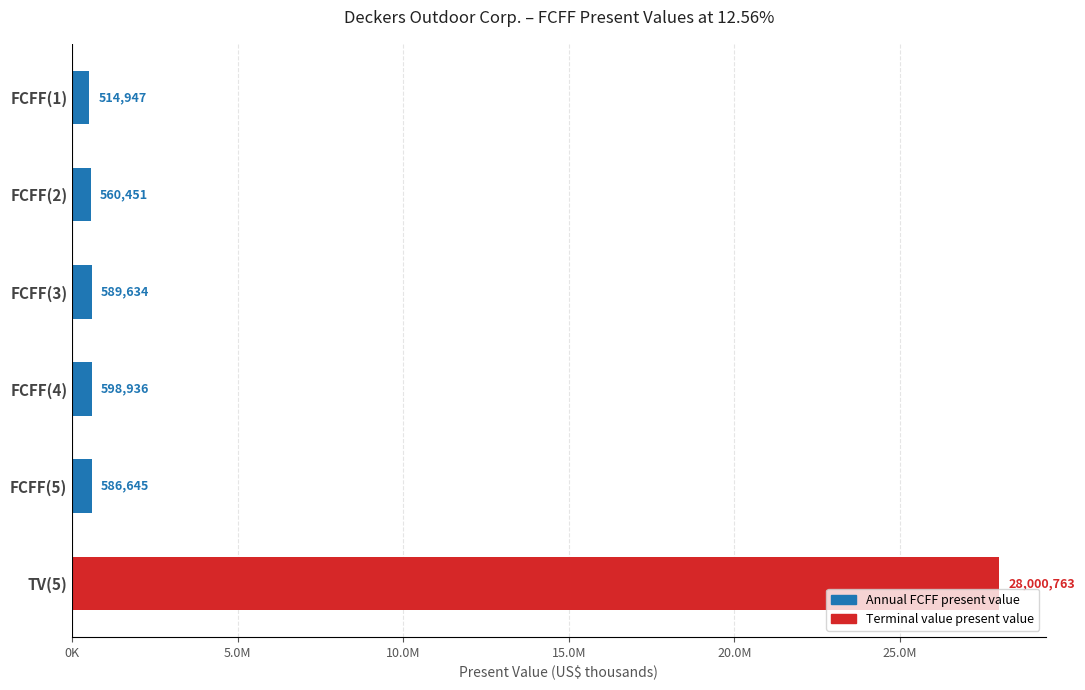

Which category has the highest value across all series?

TV(5)